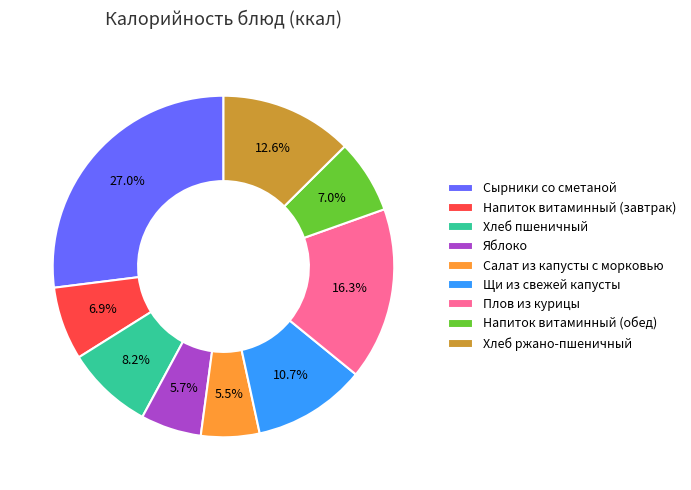

Is there any slice that represents more than half of the pie?

No